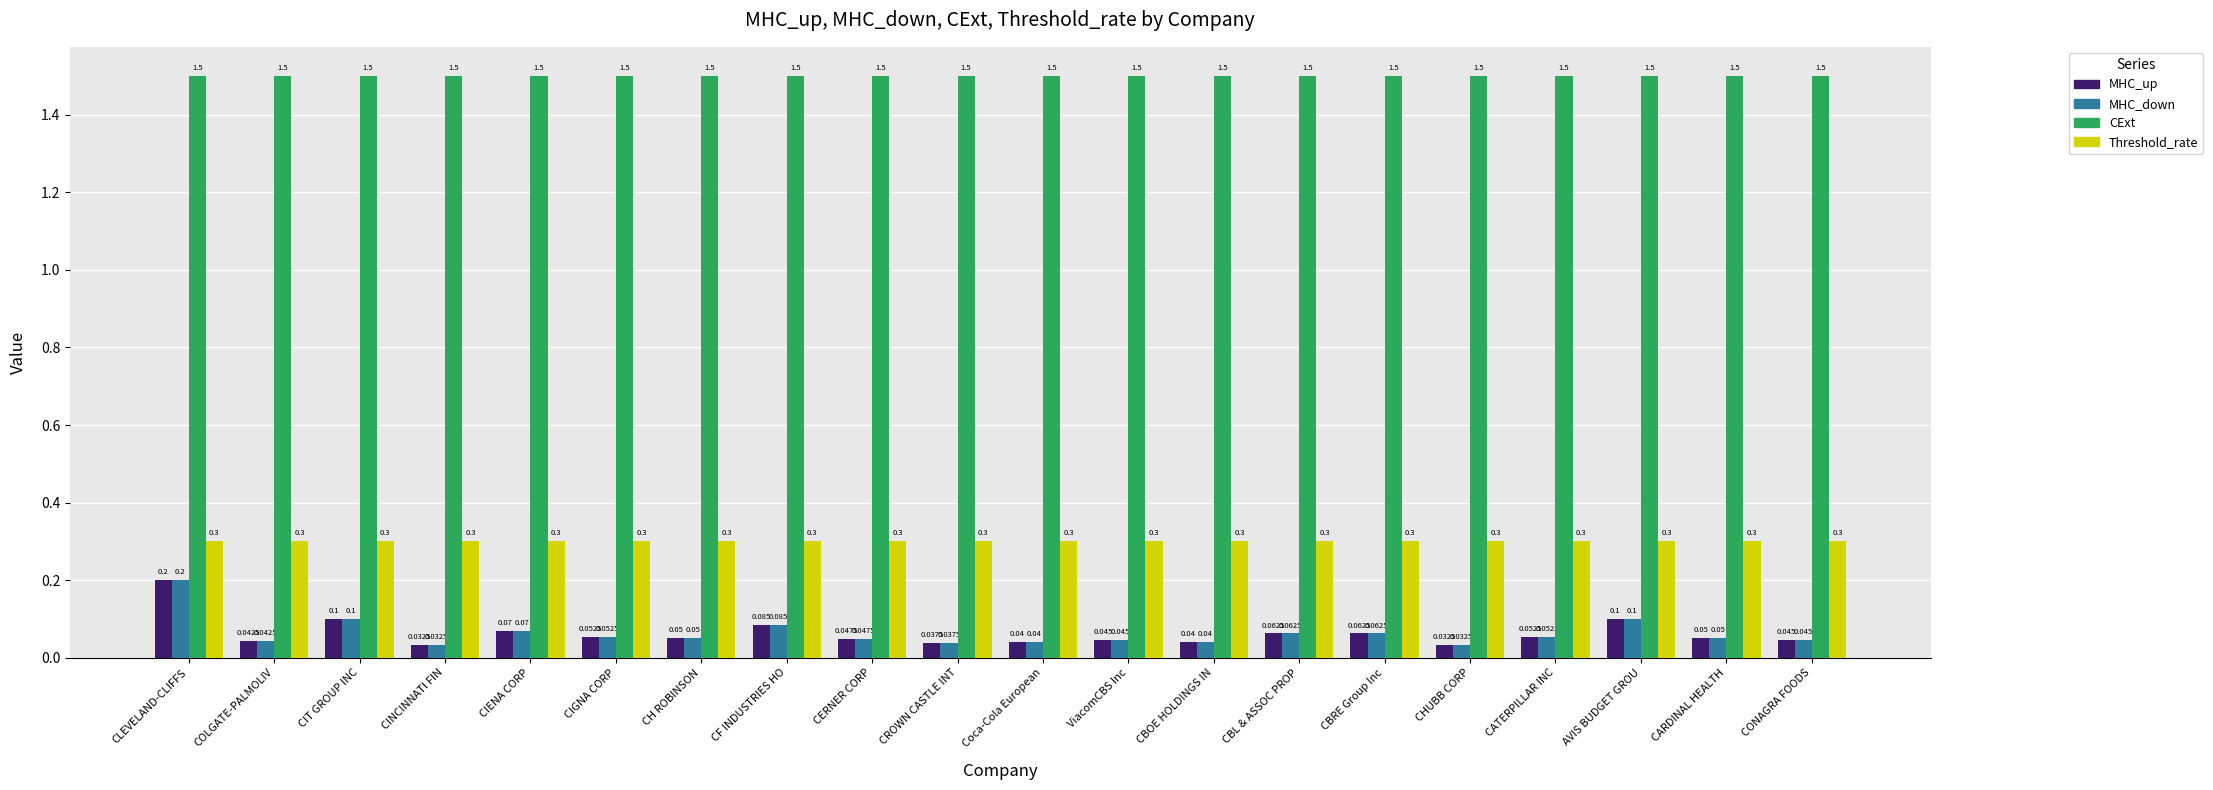

True or false: CExt has a value of 1.5 at CONAGRA FOODS.

True